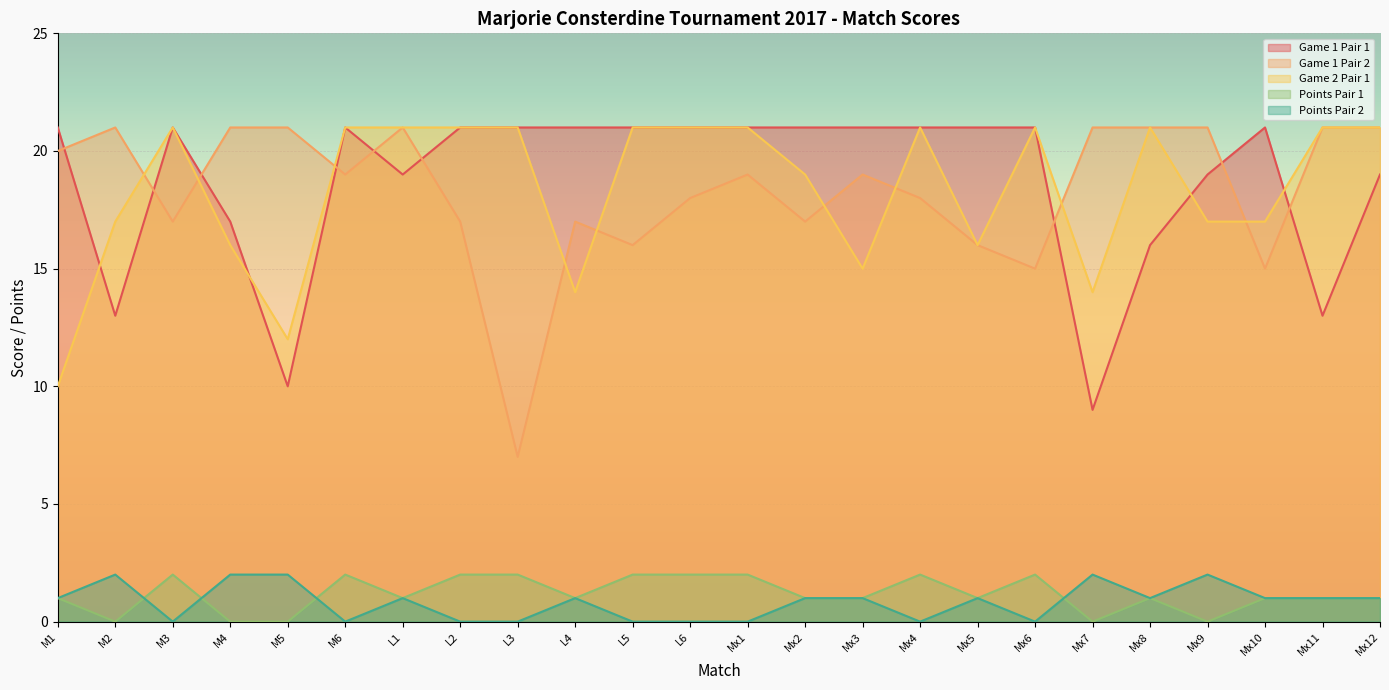

What is the highest value of the Game 1 Pair 1 series?

21